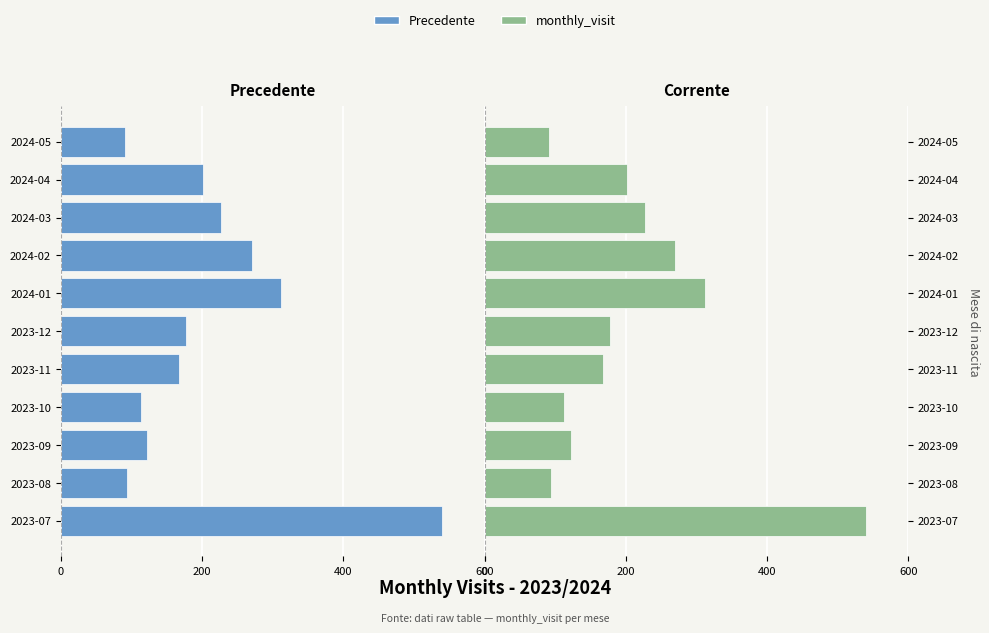

Which series has the widest spread of values?

monthly_visit (Left)